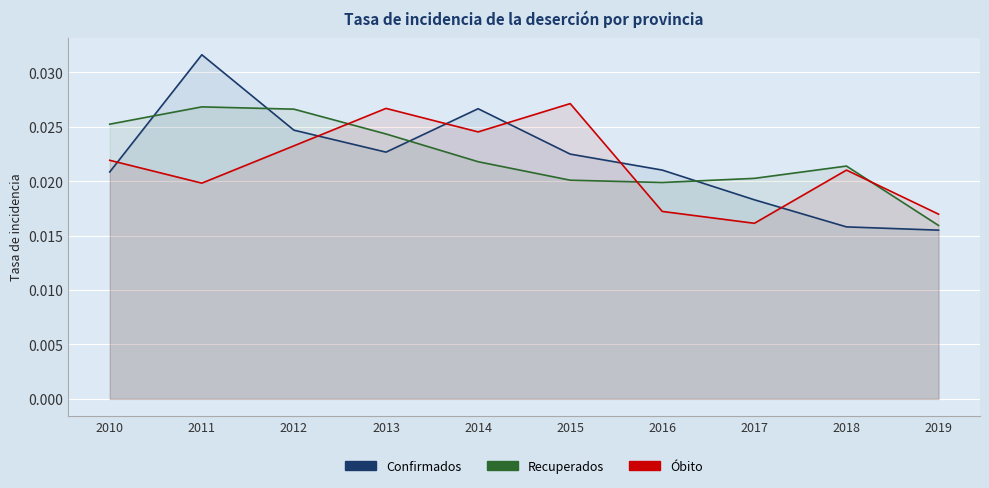

How many Confirmados values are between 0 and 1?

10